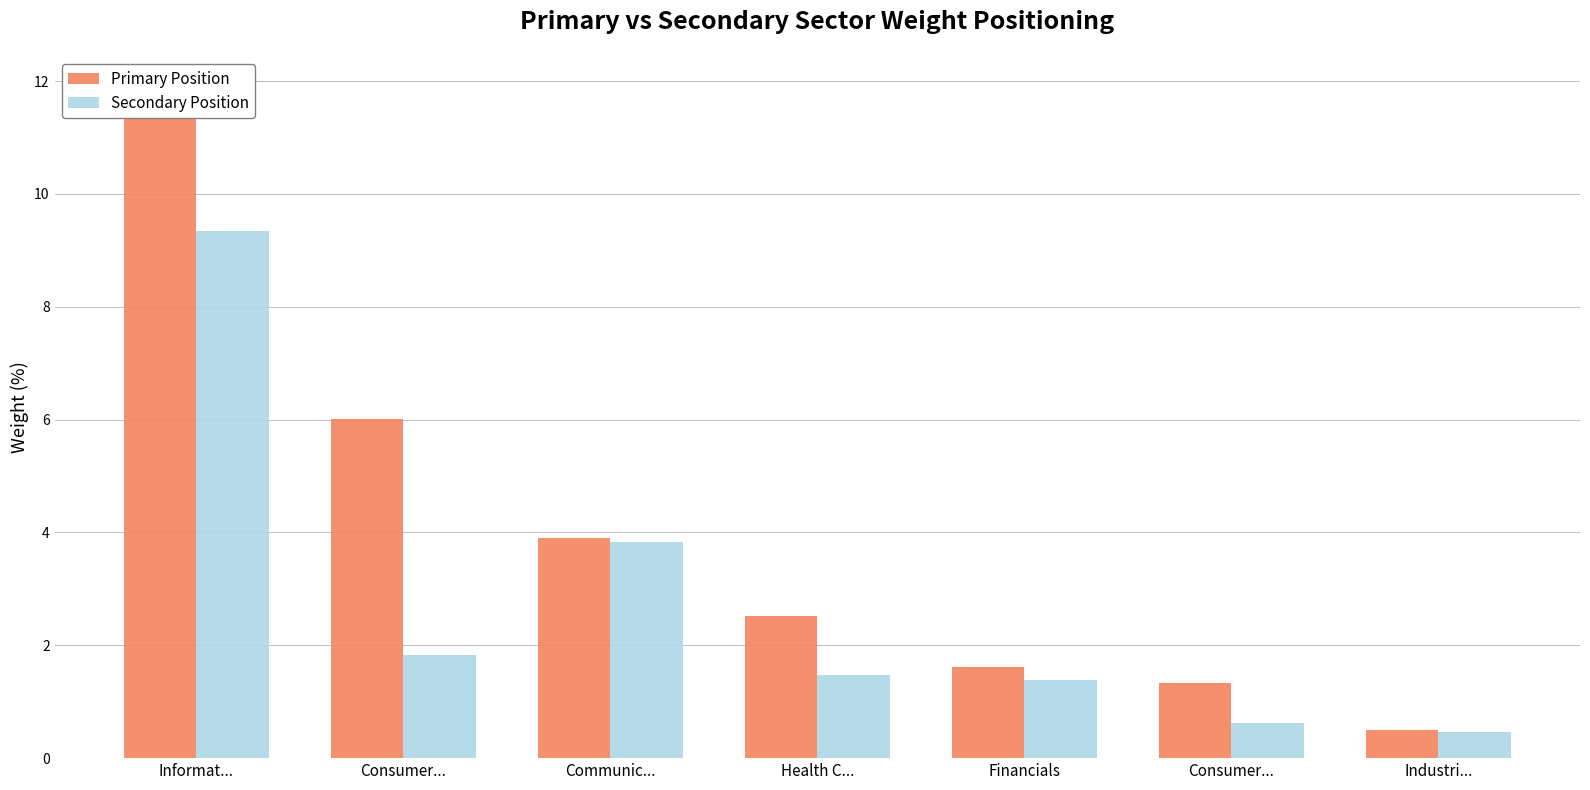

Reading left to right, transcribe all the data shown in this chart.

Primary Position: 11.8	6.0	3.9	2.5	1.6	1.3	0.5
Secondary Position: 9.3	1.8	3.8	1.5	1.4	0.6	0.5